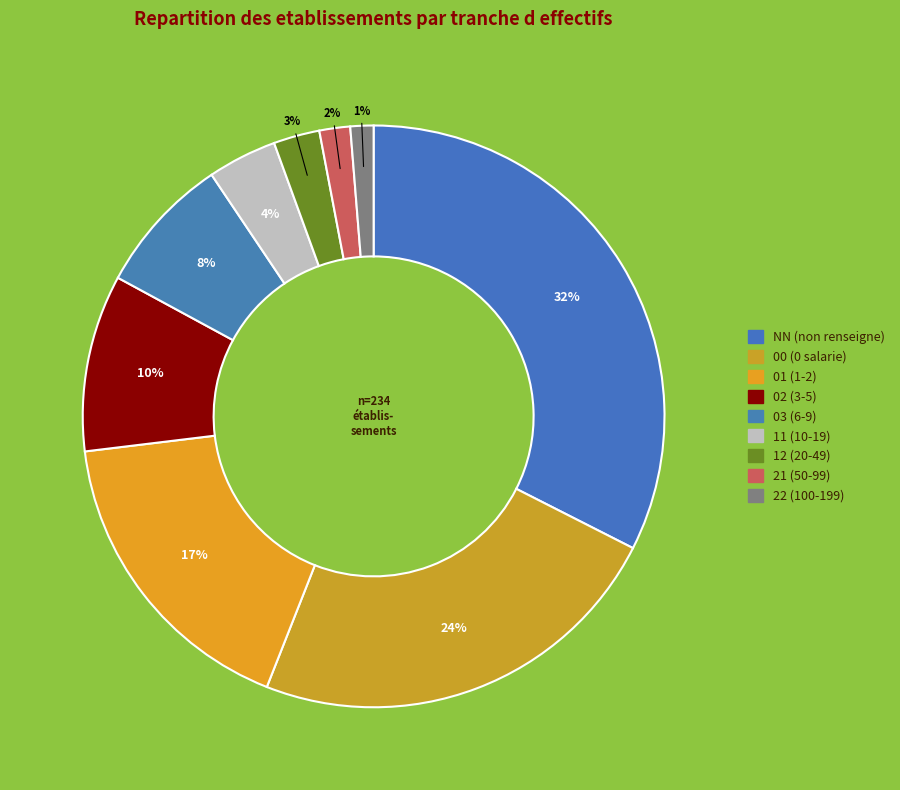

To the nearest percent, what percentage of the pie is 01?

17%